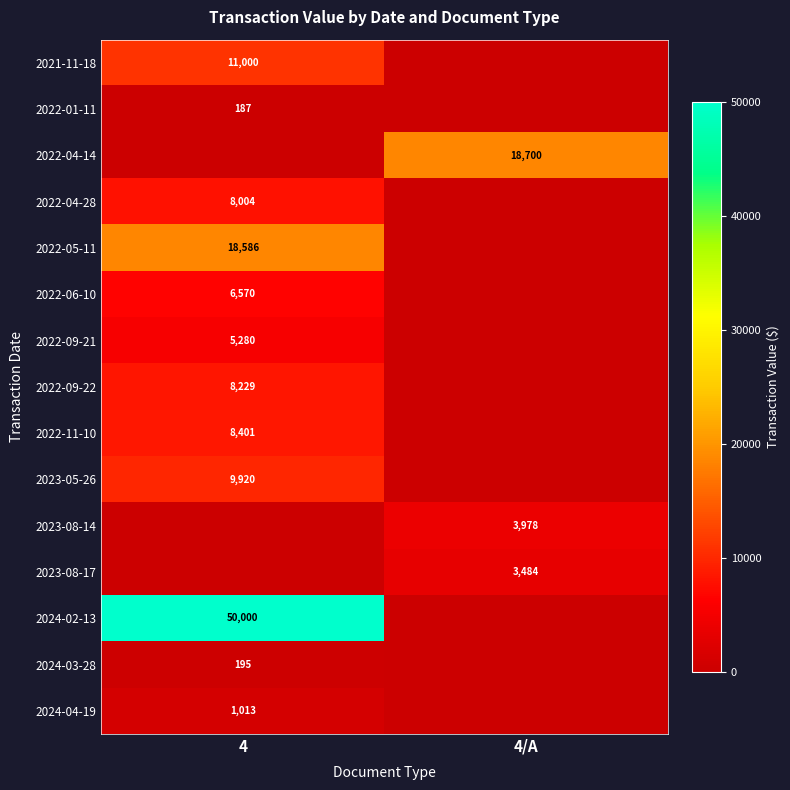

The value of 2022-09-22 at 4 is 8229. True or false?

True